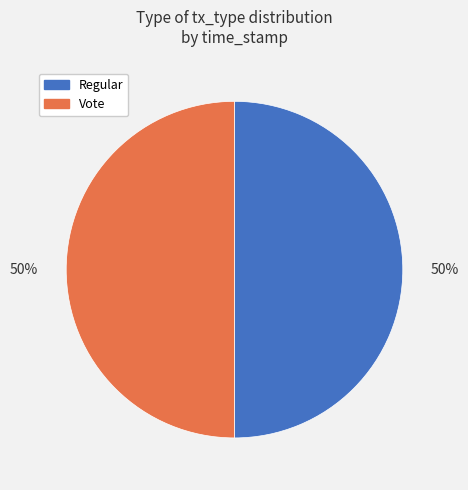

The Vote slice represents 50% of the pie. True or false?

True